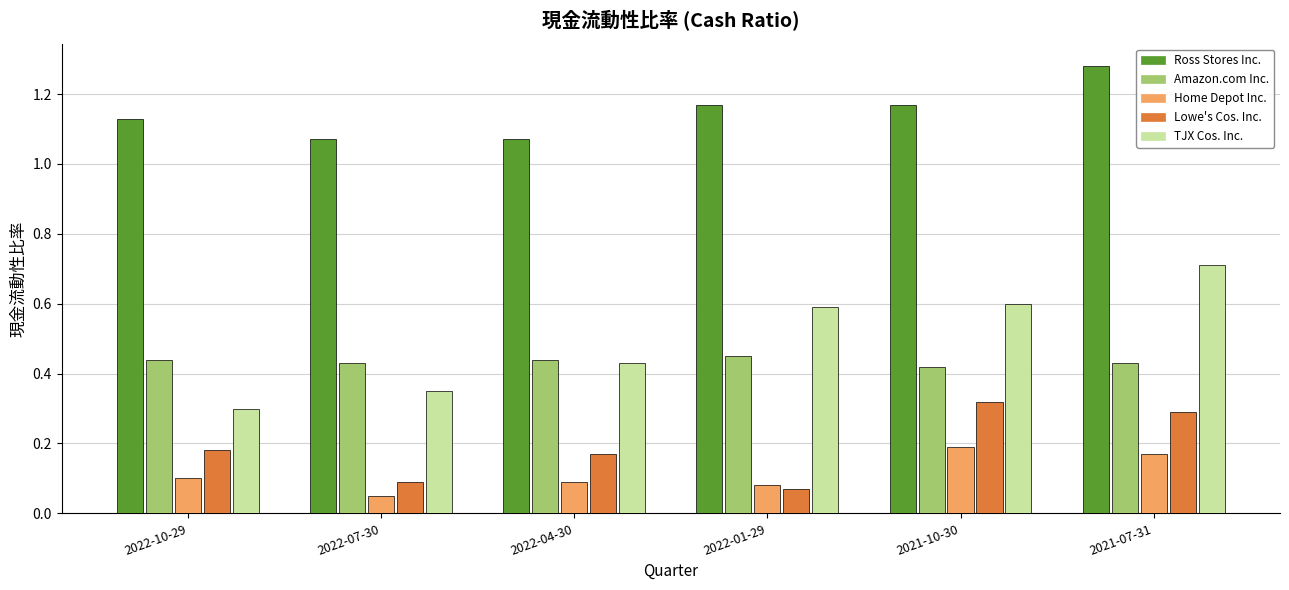

How many series are shown in this chart?

5